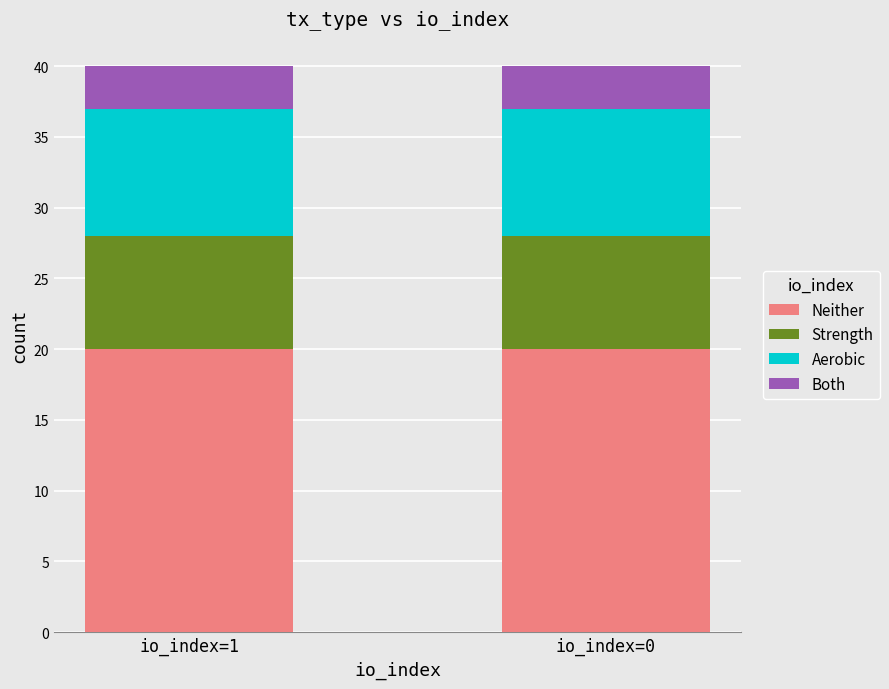

What is the minimum value for Neither?

20